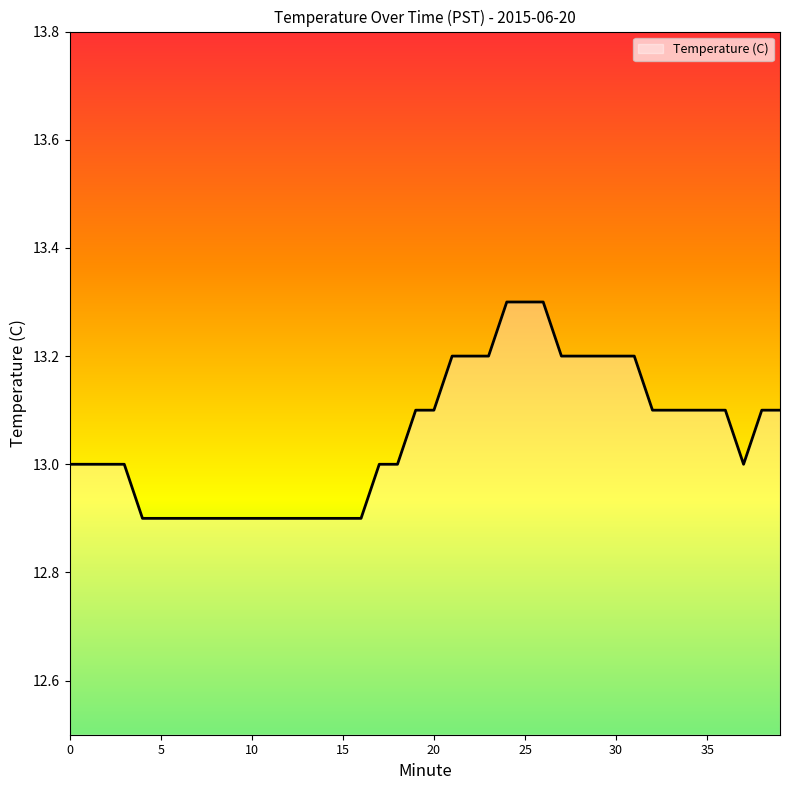

What is the difference between the maximum and minimum values?

0.4